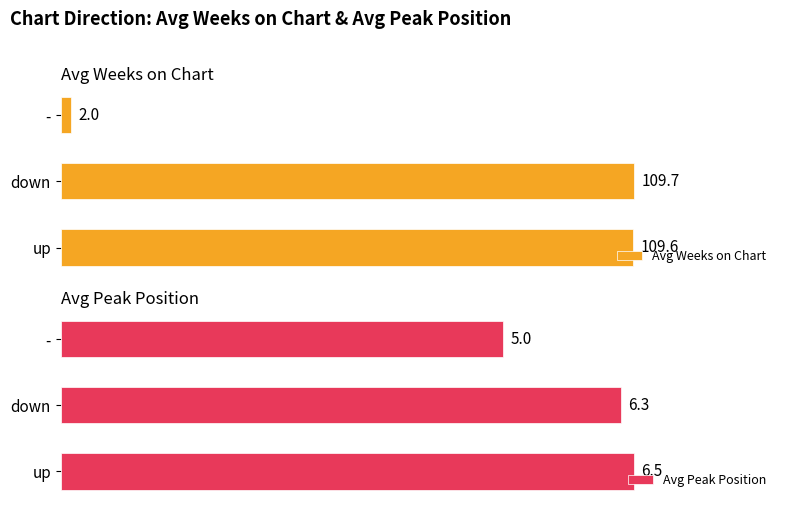

Where is Avg Weeks on Chart nearest to the value 55?

-